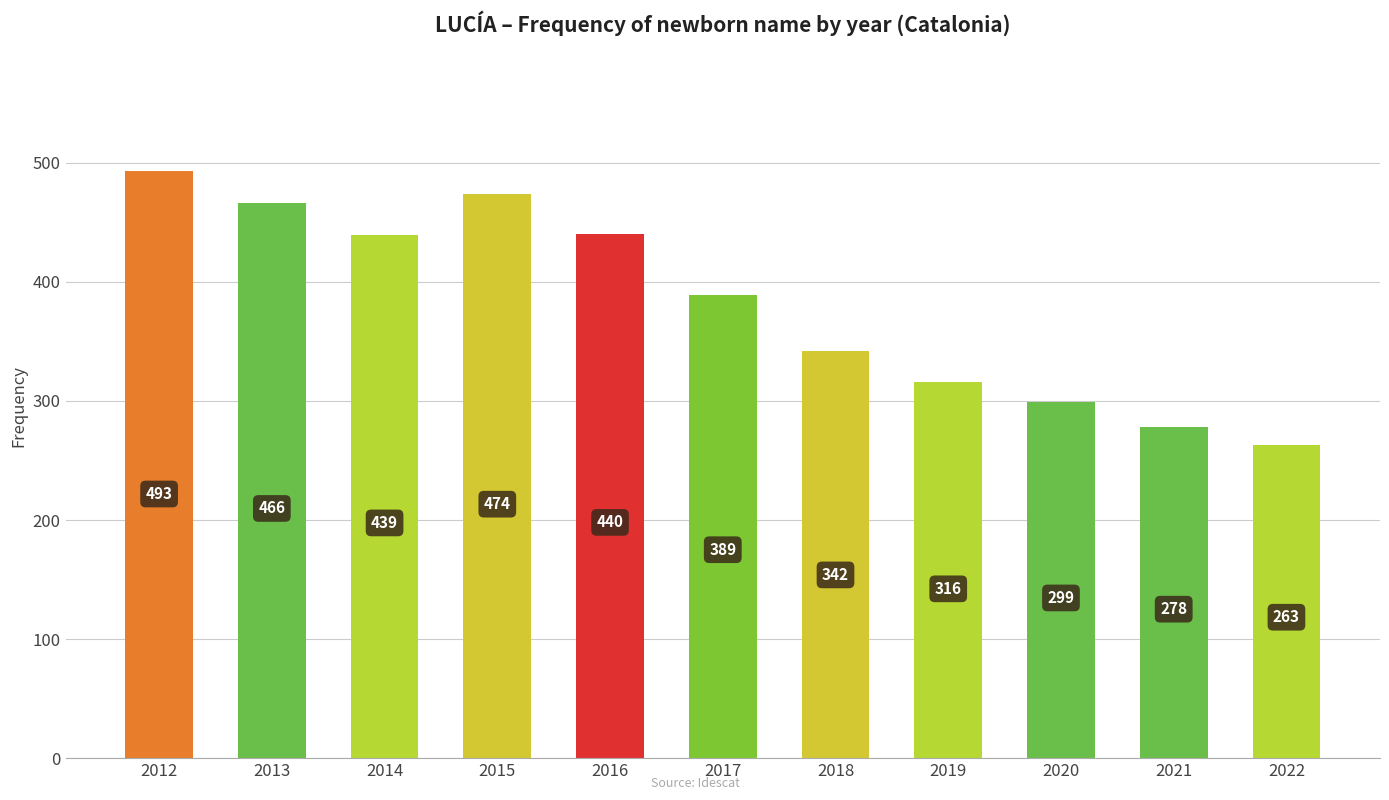

The value at 2019 is 316. True or false?

True